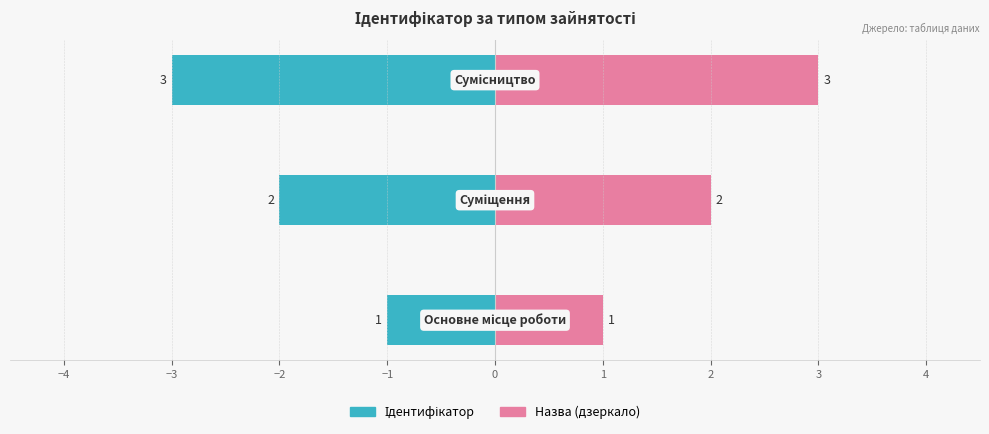

Reading left to right, list all the values displayed in this chart.

Ідентифікатор: -1	-2	-3
Назва (дзеркало): 1	2	3